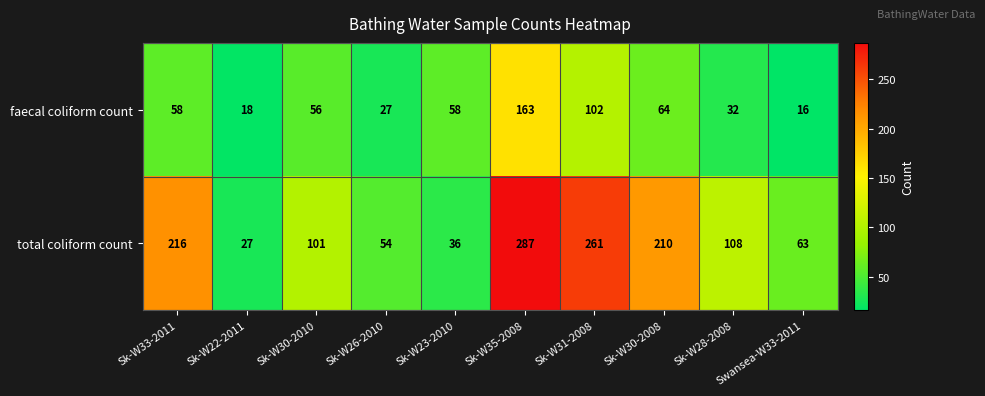

What is the difference between the maximum and minimum values in the total coliform count series?

260